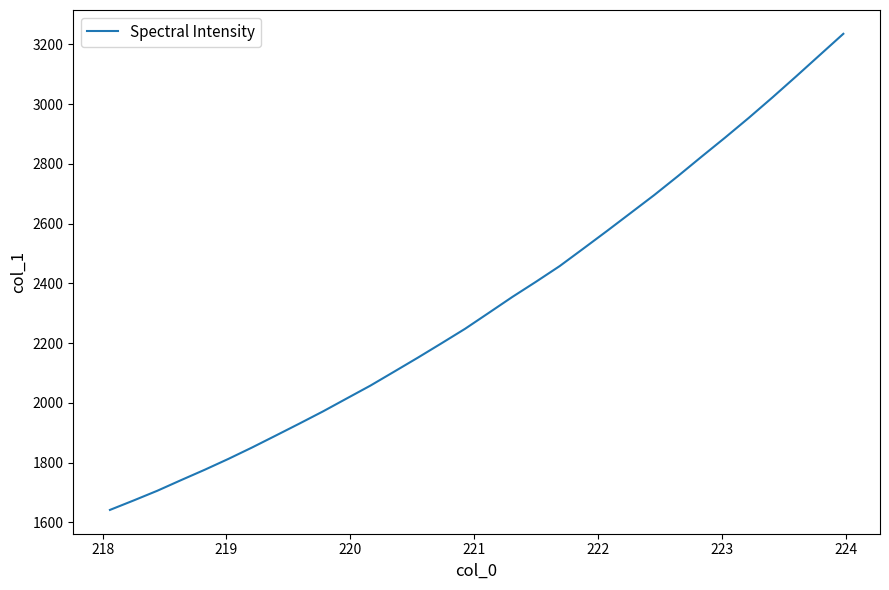

What is the difference between the maximum and minimum values?

1593.9